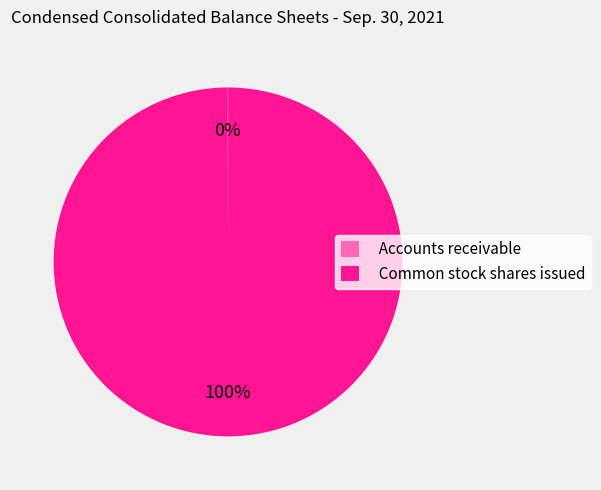

To the nearest percent, what is the average slice percentage?

50%